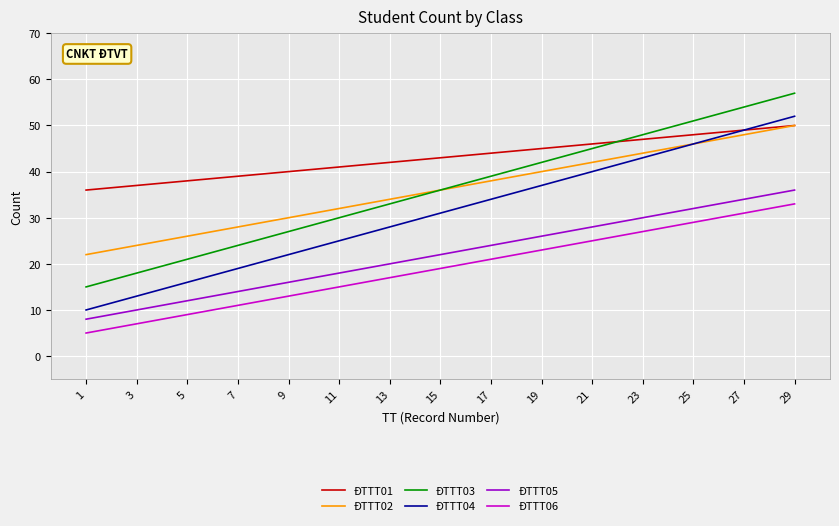

How many distinct data groups are displayed?

6